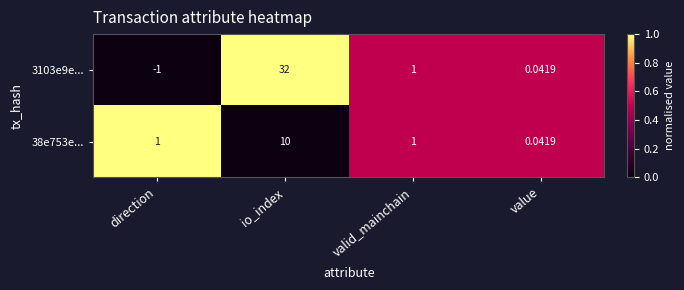

At how many categories does at least one series exceed 0?

4